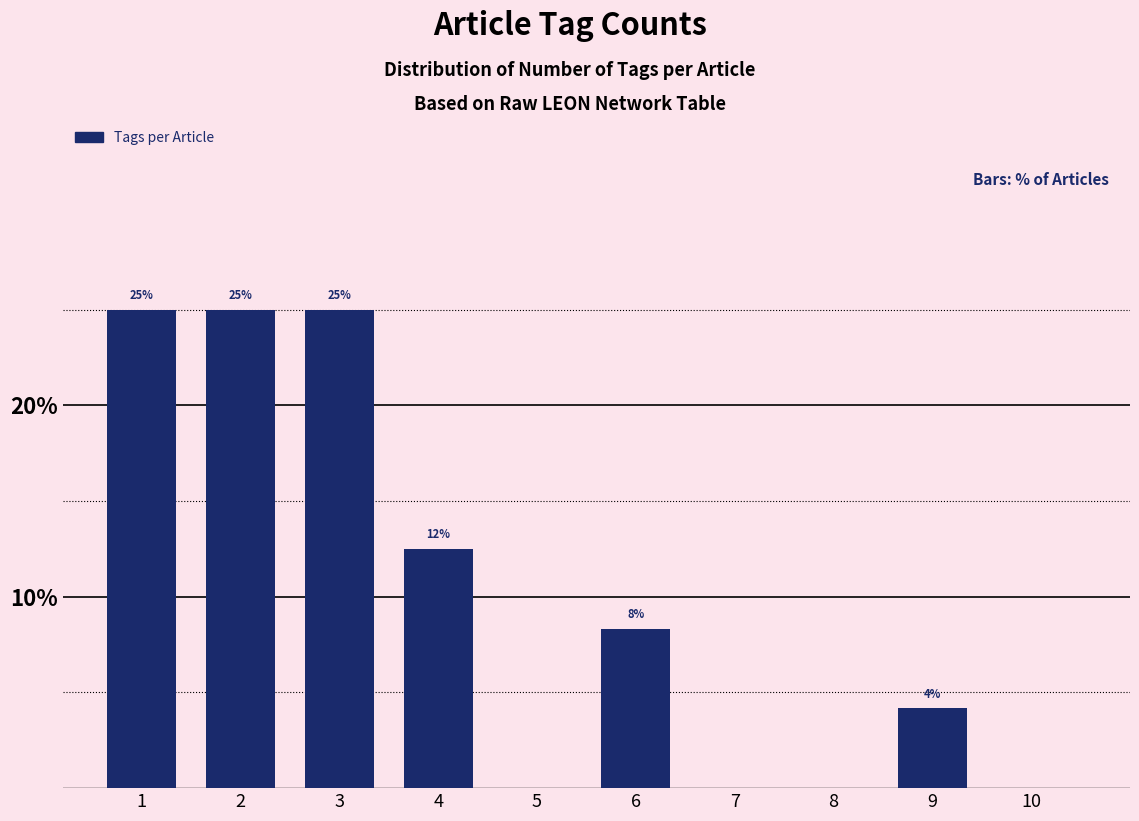

What is the sum of the values at 5 and 2?

25.0